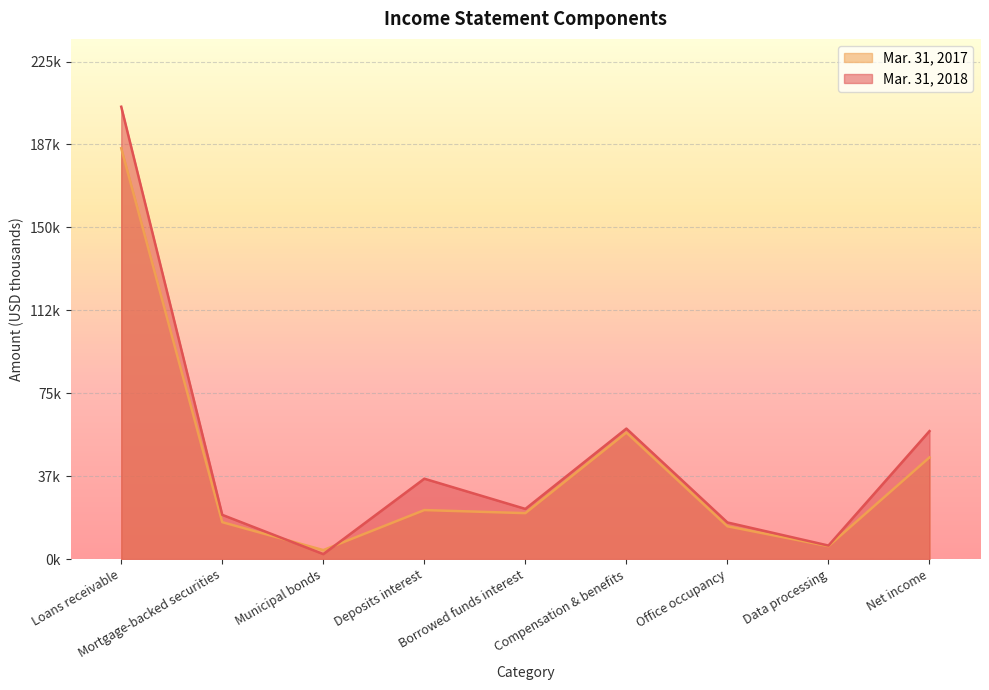

How many lines are shown in the chart?

2